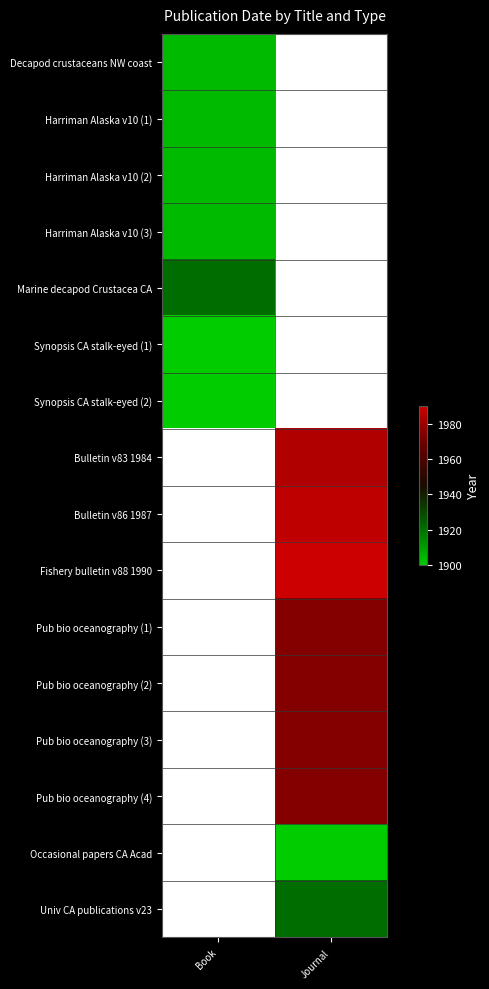

Which has a higher value, Journal or Book?

Book